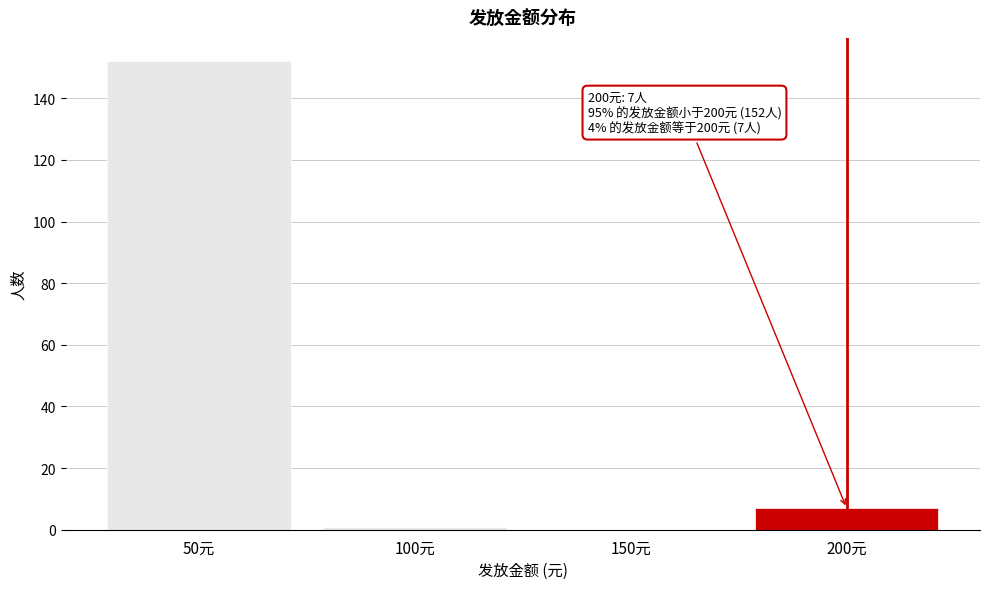

Reading left to right, transcribe all the data shown in this chart.

50元=152	100元=1	150元=0	200元=7